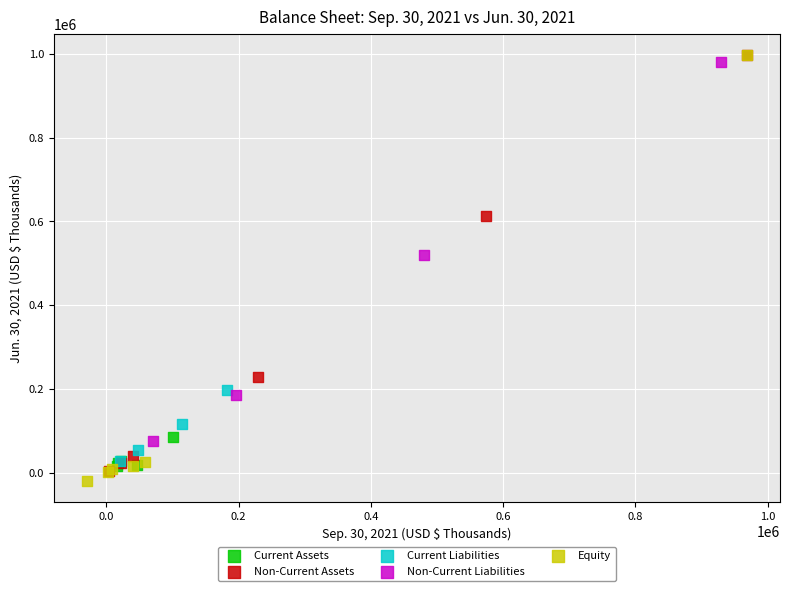

Which series has the widest spread of Y values?

Equity